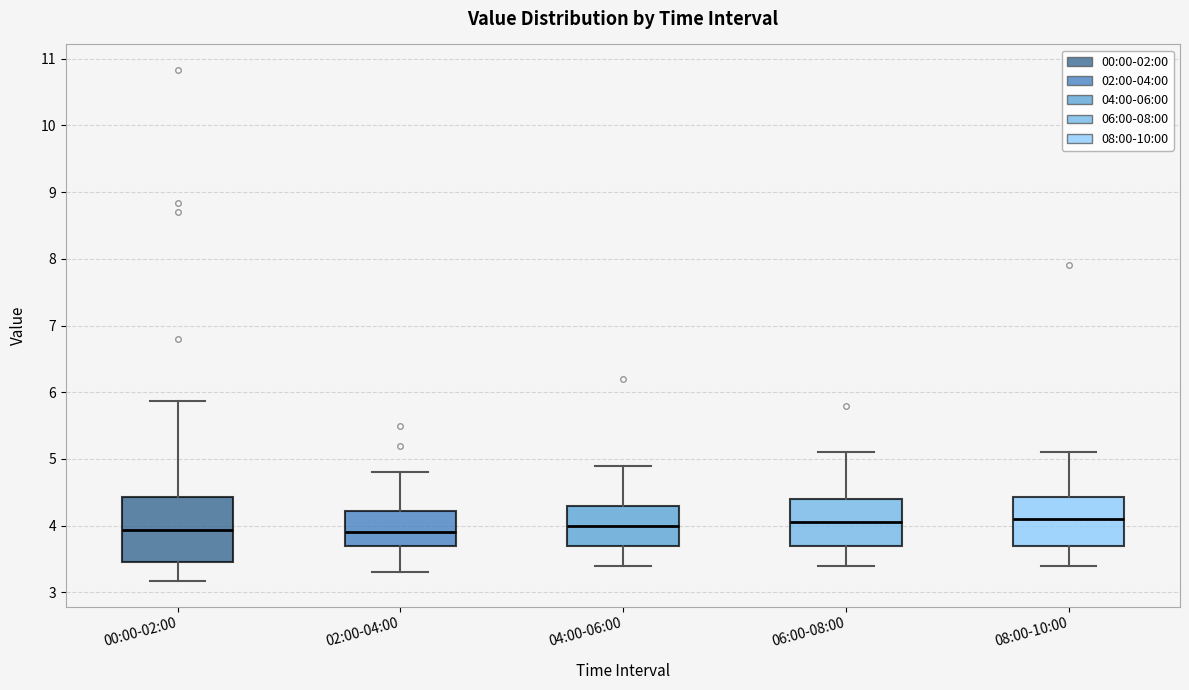

Where is the lower edge of the box for 02:00-04:00 on the y-axis? The values are not printed on the chart, so give them approximately, as read against the axis.

3.7